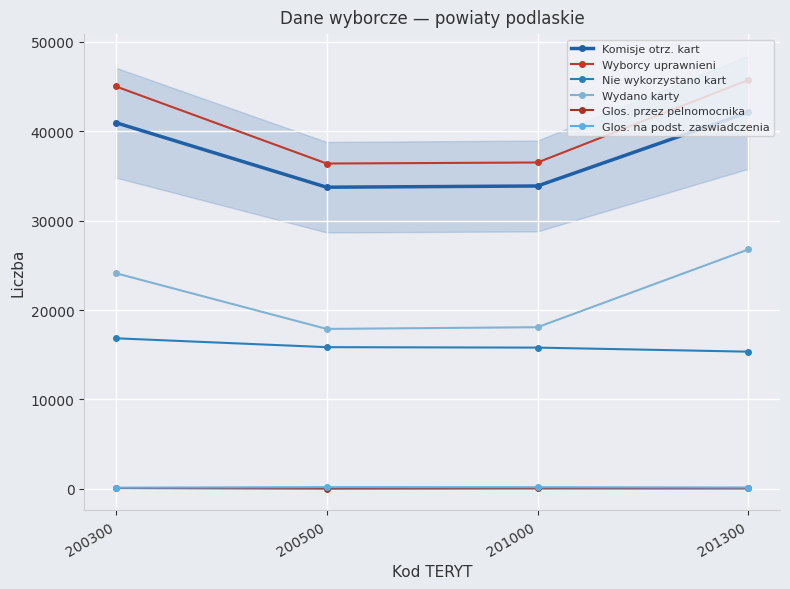

What is the value of the Glos. na podst. zaswiadczenia point at the 2nd from the left?

184